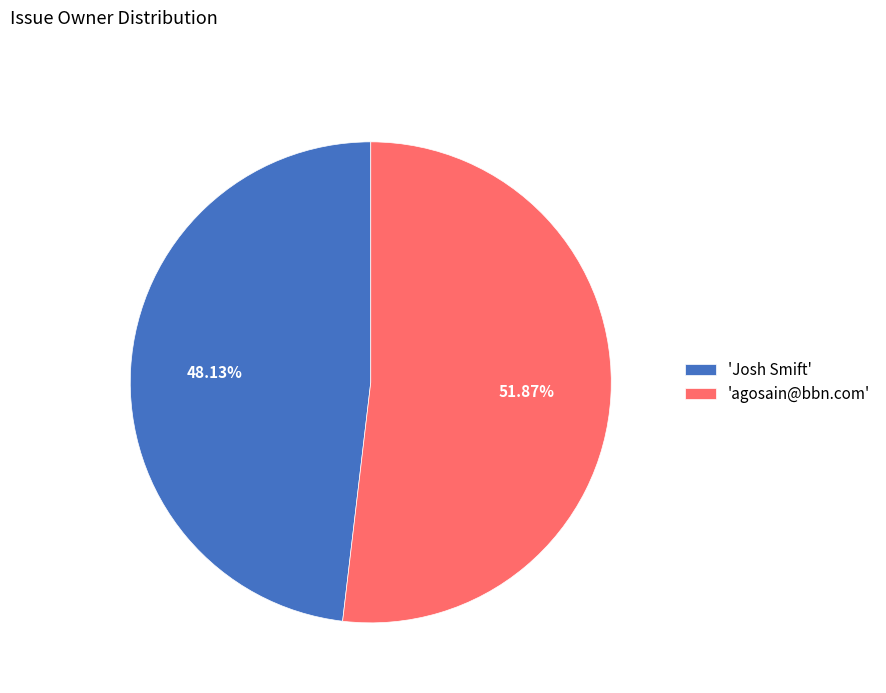

To the nearest percent, what is the average slice percentage?

50%